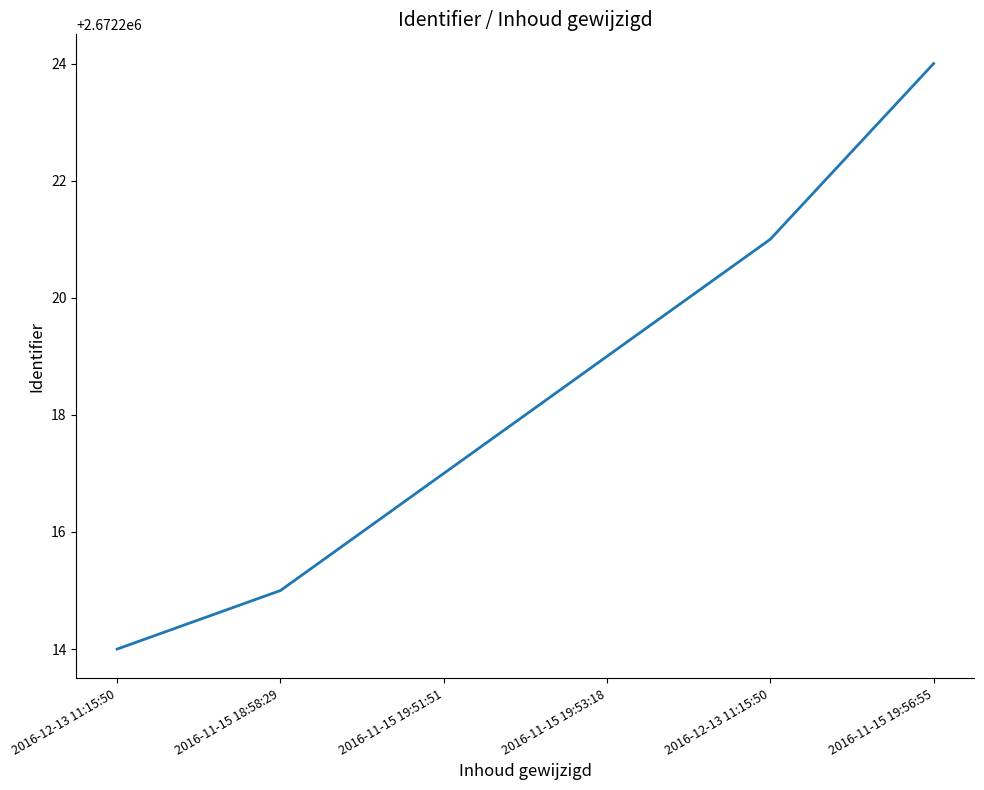

Rank the categories by value from highest to lowest.

2016-11-15 19:56:55, 2016-12-13 11:15:50, 2016-11-15 19:53:18, 2016-11-15 19:51:51, 2016-11-15 18:58:29, 2016-12-13 11:15:50